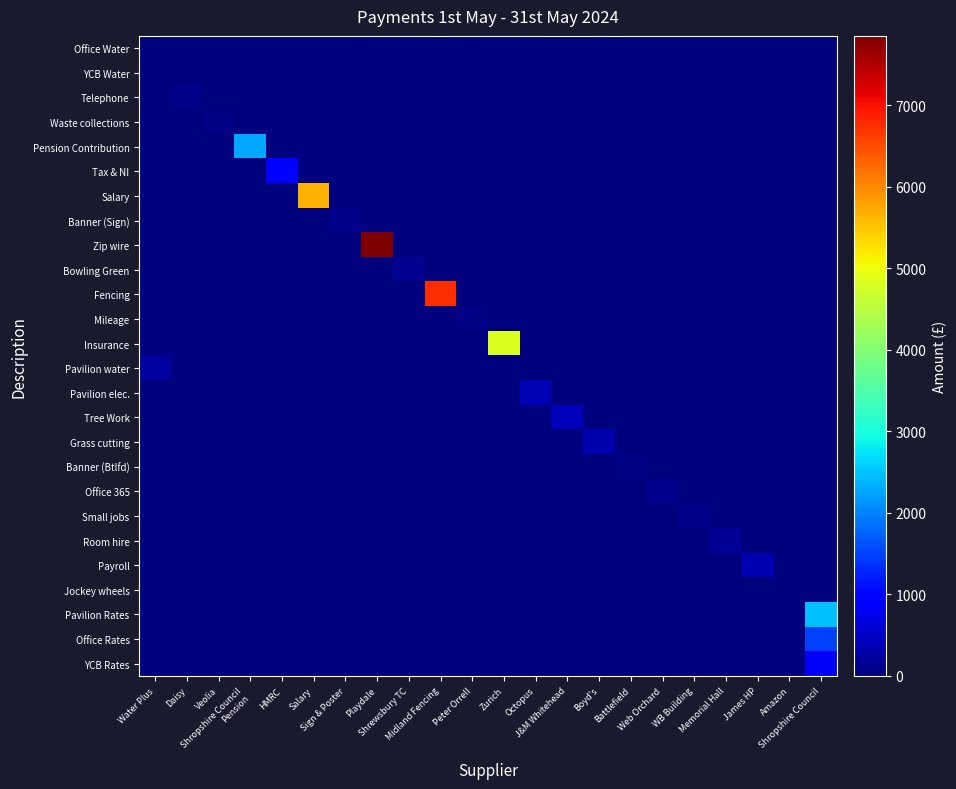

Reading right to left, what are all the values shown in this chart?

Office Water: Shropshire Council=0.0	Amazon=0.0	James HP=0.0	Memorial Hall=0.0	WB Building=0.0	Web Orchard=0.0	Battlefield=0.0	Boyd's=0.0	J&M Whitehead=0.0	Octopus=0.0	Zurich=0.0	Peter Orrell=0.0	Midland Fencing=0.0	Shrewsbury TC=0.0	Playdale=0.0	Sign & Poster=0.0	Salary=0.0	HMRC=0.0	Shropshire Council
Pension=0.0	Veolia=0.0	Daisy=0.0	Water Plus=20.2
YCB Water: Shropshire Council=0.0	Amazon=0.0	James HP=0.0	Memorial Hall=0.0	WB Building=0.0	Web Orchard=0.0	Battlefield=0.0	Boyd's=0.0	J&M Whitehead=0.0	Octopus=0.0	Zurich=0.0	Peter Orrell=0.0	Midland Fencing=0.0	Shrewsbury TC=0.0	Playdale=0.0	Sign & Poster=0.0	Salary=0.0	HMRC=0.0	Shropshire Council
Pension=0.0	Veolia=0.0	Daisy=0.0	Water Plus=8.0
Telephone: Shropshire Council=0.0	Amazon=0.0	James HP=0.0	Memorial Hall=0.0	WB Building=0.0	Web Orchard=0.0	Battlefield=0.0	Boyd's=0.0	J&M Whitehead=0.0	Octopus=0.0	Zurich=0.0	Peter Orrell=0.0	Midland Fencing=0.0	Shrewsbury TC=0.0	Playdale=0.0	Sign & Poster=0.0	Salary=0.0	HMRC=0.0	Shropshire Council
Pension=0.0	Veolia=0.0	Daisy=76.0	Water Plus=0.0
Waste collections: Shropshire Council=0.0	Amazon=0.0	James HP=0.0	Memorial Hall=0.0	WB Building=0.0	Web Orchard=0.0	Battlefield=0.0	Boyd's=0.0	J&M Whitehead=0.0	Octopus=0.0	Zurich=0.0	Peter Orrell=0.0	Midland Fencing=0.0	Shrewsbury TC=0.0	Playdale=0.0	Sign & Poster=0.0	Salary=0.0	HMRC=0.0	Shropshire Council
Pension=0.0	Veolia=57.0	Daisy=0.0	Water Plus=0.0
Pension Contribution: Shropshire Council=0.0	Amazon=0.0	James HP=0.0	Memorial Hall=0.0	WB Building=0.0	Web Orchard=0.0	Battlefield=0.0	Boyd's=0.0	J&M Whitehead=0.0	Octopus=0.0	Zurich=0.0	Peter Orrell=0.0	Midland Fencing=0.0	Shrewsbury TC=0.0	Playdale=0.0	Sign & Poster=0.0	Salary=0.0	HMRC=0.0	Shropshire Council
Pension=2284.9	Veolia=0.0	Daisy=0.0	Water Plus=0.0
Tax & NI: Shropshire Council=0.0	Amazon=0.0	James HP=0.0	Memorial Hall=0.0	WB Building=0.0	Web Orchard=0.0	Battlefield=0.0	Boyd's=0.0	J&M Whitehead=0.0	Octopus=0.0	Zurich=0.0	Peter Orrell=0.0	Midland Fencing=0.0	Shrewsbury TC=0.0	Playdale=0.0	Sign & Poster=0.0	Salary=0.0	HMRC=1010.1	Shropshire Council
Pension=0.0	Veolia=0.0	Daisy=0.0	Water Plus=0.0
Salary: Shropshire Council=0.0	Amazon=0.0	James HP=0.0	Memorial Hall=0.0	WB Building=0.0	Web Orchard=0.0	Battlefield=0.0	Boyd's=0.0	J&M Whitehead=0.0	Octopus=0.0	Zurich=0.0	Peter Orrell=0.0	Midland Fencing=0.0	Shrewsbury TC=0.0	Playdale=0.0	Sign & Poster=0.0	Salary=5643.9	HMRC=0.0	Shropshire Council
Pension=0.0	Veolia=0.0	Daisy=0.0	Water Plus=0.0
Banner (Sign): Shropshire Council=0.0	Amazon=0.0	James HP=0.0	Memorial Hall=0.0	WB Building=0.0	Web Orchard=0.0	Battlefield=0.0	Boyd's=0.0	J&M Whitehead=0.0	Octopus=0.0	Zurich=0.0	Peter Orrell=0.0	Midland Fencing=0.0	Shrewsbury TC=0.0	Playdale=0.0	Sign & Poster=75.0	Salary=0.0	HMRC=0.0	Shropshire Council
Pension=0.0	Veolia=0.0	Daisy=0.0	Water Plus=0.0
Zip wire: Shropshire Council=0.0	Amazon=0.0	James HP=0.0	Memorial Hall=0.0	WB Building=0.0	Web Orchard=0.0	Battlefield=0.0	Boyd's=0.0	J&M Whitehead=0.0	Octopus=0.0	Zurich=0.0	Peter Orrell=0.0	Midland Fencing=0.0	Shrewsbury TC=0.0	Playdale=7850.7	Sign & Poster=0.0	Salary=0.0	HMRC=0.0	Shropshire Council
Pension=0.0	Veolia=0.0	Daisy=0.0	Water Plus=0.0
Bowling Green: Shropshire Council=0.0	Amazon=0.0	James HP=0.0	Memorial Hall=0.0	WB Building=0.0	Web Orchard=0.0	Battlefield=0.0	Boyd's=0.0	J&M Whitehead=0.0	Octopus=0.0	Zurich=0.0	Peter Orrell=0.0	Midland Fencing=0.0	Shrewsbury TC=150.0	Playdale=0.0	Sign & Poster=0.0	Salary=0.0	HMRC=0.0	Shropshire Council
Pension=0.0	Veolia=0.0	Daisy=0.0	Water Plus=0.0
Fencing: Shropshire Council=0.0	Amazon=0.0	James HP=0.0	Memorial Hall=0.0	WB Building=0.0	Web Orchard=0.0	Battlefield=0.0	Boyd's=0.0	J&M Whitehead=0.0	Octopus=0.0	Zurich=0.0	Peter Orrell=0.0	Midland Fencing=6750.0	Shrewsbury TC=0.0	Playdale=0.0	Sign & Poster=0.0	Salary=0.0	HMRC=0.0	Shropshire Council
Pension=0.0	Veolia=0.0	Daisy=0.0	Water Plus=0.0
Mileage: Shropshire Council=0.0	Amazon=0.0	James HP=0.0	Memorial Hall=0.0	WB Building=0.0	Web Orchard=0.0	Battlefield=0.0	Boyd's=0.0	J&M Whitehead=0.0	Octopus=0.0	Zurich=0.0	Peter Orrell=33.8	Midland Fencing=0.0	Shrewsbury TC=0.0	Playdale=0.0	Sign & Poster=0.0	Salary=0.0	HMRC=0.0	Shropshire Council
Pension=0.0	Veolia=0.0	Daisy=0.0	Water Plus=0.0
Insurance: Shropshire Council=0.0	Amazon=0.0	James HP=0.0	Memorial Hall=0.0	WB Building=0.0	Web Orchard=0.0	Battlefield=0.0	Boyd's=0.0	J&M Whitehead=0.0	Octopus=0.0	Zurich=4831.3	Peter Orrell=0.0	Midland Fencing=0.0	Shrewsbury TC=0.0	Playdale=0.0	Sign & Poster=0.0	Salary=0.0	HMRC=0.0	Shropshire Council
Pension=0.0	Veolia=0.0	Daisy=0.0	Water Plus=0.0
Pavilion water: Shropshire Council=0.0	Amazon=0.0	James HP=0.0	Memorial Hall=0.0	WB Building=0.0	Web Orchard=0.0	Battlefield=0.0	Boyd's=0.0	J&M Whitehead=0.0	Octopus=0.0	Zurich=0.0	Peter Orrell=0.0	Midland Fencing=0.0	Shrewsbury TC=0.0	Playdale=0.0	Sign & Poster=0.0	Salary=0.0	HMRC=0.0	Shropshire Council
Pension=0.0	Veolia=0.0	Daisy=0.0	Water Plus=243.9
Pavilion elec.: Shropshire Council=0.0	Amazon=0.0	James HP=0.0	Memorial Hall=0.0	WB Building=0.0	Web Orchard=0.0	Battlefield=0.0	Boyd's=0.0	J&M Whitehead=0.0	Octopus=377.2	Zurich=0.0	Peter Orrell=0.0	Midland Fencing=0.0	Shrewsbury TC=0.0	Playdale=0.0	Sign & Poster=0.0	Salary=0.0	HMRC=0.0	Shropshire Council
Pension=0.0	Veolia=0.0	Daisy=0.0	Water Plus=0.0
Tree Work: Shropshire Council=0.0	Amazon=0.0	James HP=0.0	Memorial Hall=0.0	WB Building=0.0	Web Orchard=0.0	Battlefield=0.0	Boyd's=0.0	J&M Whitehead=410.0	Octopus=0.0	Zurich=0.0	Peter Orrell=0.0	Midland Fencing=0.0	Shrewsbury TC=0.0	Playdale=0.0	Sign & Poster=0.0	Salary=0.0	HMRC=0.0	Shropshire Council
Pension=0.0	Veolia=0.0	Daisy=0.0	Water Plus=0.0
Grass cutting: Shropshire Council=0.0	Amazon=0.0	James HP=0.0	Memorial Hall=0.0	WB Building=0.0	Web Orchard=0.0	Battlefield=0.0	Boyd's=331.0	J&M Whitehead=0.0	Octopus=0.0	Zurich=0.0	Peter Orrell=0.0	Midland Fencing=0.0	Shrewsbury TC=0.0	Playdale=0.0	Sign & Poster=0.0	Salary=0.0	HMRC=0.0	Shropshire Council
Pension=0.0	Veolia=0.0	Daisy=0.0	Water Plus=0.0
Banner (Btlfd): Shropshire Council=0.0	Amazon=0.0	James HP=0.0	Memorial Hall=0.0	WB Building=0.0	Web Orchard=0.0	Battlefield=30.9	Boyd's=0.0	J&M Whitehead=0.0	Octopus=0.0	Zurich=0.0	Peter Orrell=0.0	Midland Fencing=0.0	Shrewsbury TC=0.0	Playdale=0.0	Sign & Poster=0.0	Salary=0.0	HMRC=0.0	Shropshire Council
Pension=0.0	Veolia=0.0	Daisy=0.0	Water Plus=0.0
Office 365: Shropshire Council=0.0	Amazon=0.0	James HP=0.0	Memorial Hall=0.0	WB Building=0.0	Web Orchard=121.2	Battlefield=0.0	Boyd's=0.0	J&M Whitehead=0.0	Octopus=0.0	Zurich=0.0	Peter Orrell=0.0	Midland Fencing=0.0	Shrewsbury TC=0.0	Playdale=0.0	Sign & Poster=0.0	Salary=0.0	HMRC=0.0	Shropshire Council
Pension=0.0	Veolia=0.0	Daisy=0.0	Water Plus=0.0
Small jobs: Shropshire Council=0.0	Amazon=0.0	James HP=0.0	Memorial Hall=0.0	WB Building=80.0	Web Orchard=0.0	Battlefield=0.0	Boyd's=0.0	J&M Whitehead=0.0	Octopus=0.0	Zurich=0.0	Peter Orrell=0.0	Midland Fencing=0.0	Shrewsbury TC=0.0	Playdale=0.0	Sign & Poster=0.0	Salary=0.0	HMRC=0.0	Shropshire Council
Pension=0.0	Veolia=0.0	Daisy=0.0	Water Plus=0.0
Room hire: Shropshire Council=0.0	Amazon=0.0	James HP=0.0	Memorial Hall=183.0	WB Building=0.0	Web Orchard=0.0	Battlefield=0.0	Boyd's=0.0	J&M Whitehead=0.0	Octopus=0.0	Zurich=0.0	Peter Orrell=0.0	Midland Fencing=0.0	Shrewsbury TC=0.0	Playdale=0.0	Sign & Poster=0.0	Salary=0.0	HMRC=0.0	Shropshire Council
Pension=0.0	Veolia=0.0	Daisy=0.0	Water Plus=0.0
Payroll: Shropshire Council=0.0	Amazon=0.0	James HP=350.0	Memorial Hall=0.0	WB Building=0.0	Web Orchard=0.0	Battlefield=0.0	Boyd's=0.0	J&M Whitehead=0.0	Octopus=0.0	Zurich=0.0	Peter Orrell=0.0	Midland Fencing=0.0	Shrewsbury TC=0.0	Playdale=0.0	Sign & Poster=0.0	Salary=0.0	HMRC=0.0	Shropshire Council
Pension=0.0	Veolia=0.0	Daisy=0.0	Water Plus=0.0
Jockey wheels: Shropshire Council=0.0	Amazon=10.6	James HP=0.0	Memorial Hall=0.0	WB Building=0.0	Web Orchard=0.0	Battlefield=0.0	Boyd's=0.0	J&M Whitehead=0.0	Octopus=0.0	Zurich=0.0	Peter Orrell=0.0	Midland Fencing=0.0	Shrewsbury TC=0.0	Playdale=0.0	Sign & Poster=0.0	Salary=0.0	HMRC=0.0	Shropshire Council
Pension=0.0	Veolia=0.0	Daisy=0.0	Water Plus=0.0
Pavilion Rates: Shropshire Council=2470.1	Amazon=0.0	James HP=0.0	Memorial Hall=0.0	WB Building=0.0	Web Orchard=0.0	Battlefield=0.0	Boyd's=0.0	J&M Whitehead=0.0	Octopus=0.0	Zurich=0.0	Peter Orrell=0.0	Midland Fencing=0.0	Shrewsbury TC=0.0	Playdale=0.0	Sign & Poster=0.0	Salary=0.0	HMRC=0.0	Shropshire Council
Pension=0.0	Veolia=0.0	Daisy=0.0	Water Plus=0.0
Office Rates: Shropshire Council=1497.0	Amazon=0.0	James HP=0.0	Memorial Hall=0.0	WB Building=0.0	Web Orchard=0.0	Battlefield=0.0	Boyd's=0.0	J&M Whitehead=0.0	Octopus=0.0	Zurich=0.0	Peter Orrell=0.0	Midland Fencing=0.0	Shrewsbury TC=0.0	Playdale=0.0	Sign & Poster=0.0	Salary=0.0	HMRC=0.0	Shropshire Council
Pension=0.0	Veolia=0.0	Daisy=0.0	Water Plus=0.0
YCB Rates: Shropshire Council=835.7	Amazon=0.0	James HP=0.0	Memorial Hall=0.0	WB Building=0.0	Web Orchard=0.0	Battlefield=0.0	Boyd's=0.0	J&M Whitehead=0.0	Octopus=0.0	Zurich=0.0	Peter Orrell=0.0	Midland Fencing=0.0	Shrewsbury TC=0.0	Playdale=0.0	Sign & Poster=0.0	Salary=0.0	HMRC=0.0	Shropshire Council
Pension=0.0	Veolia=0.0	Daisy=0.0	Water Plus=0.0